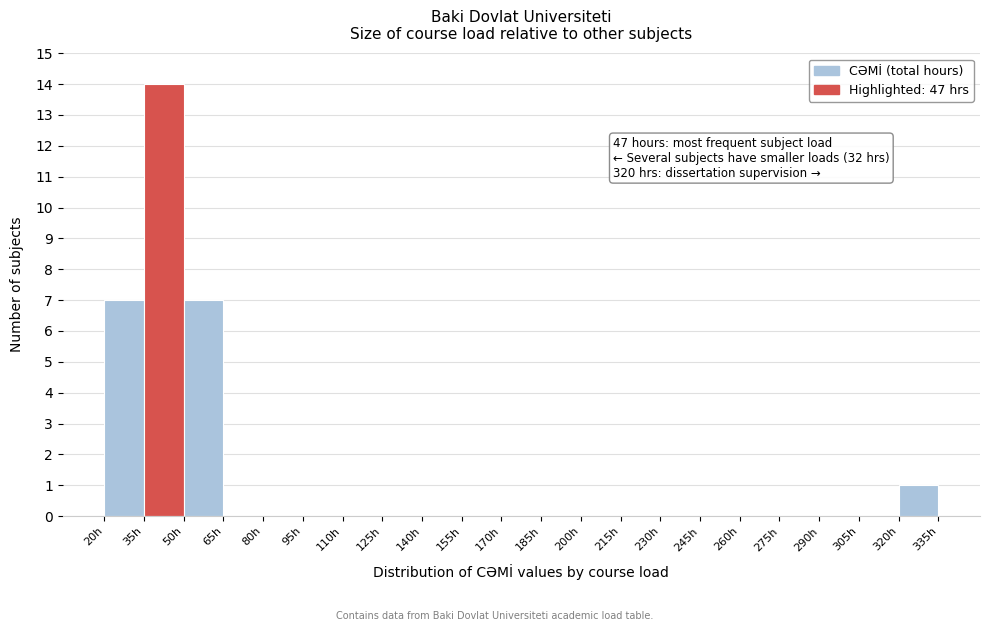

Over which range of the x-axis is the bar tallest?

35 to 50